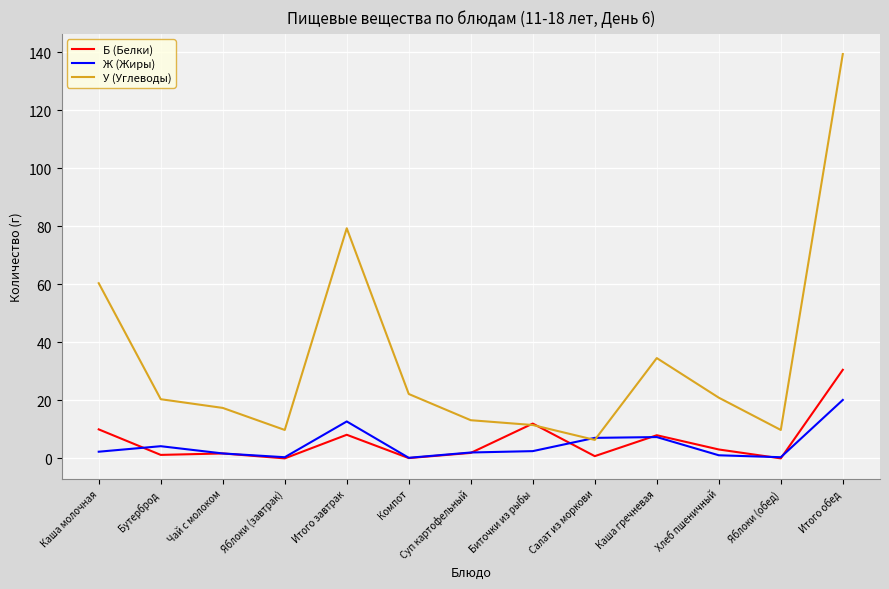

How many lines are shown in the chart?

3